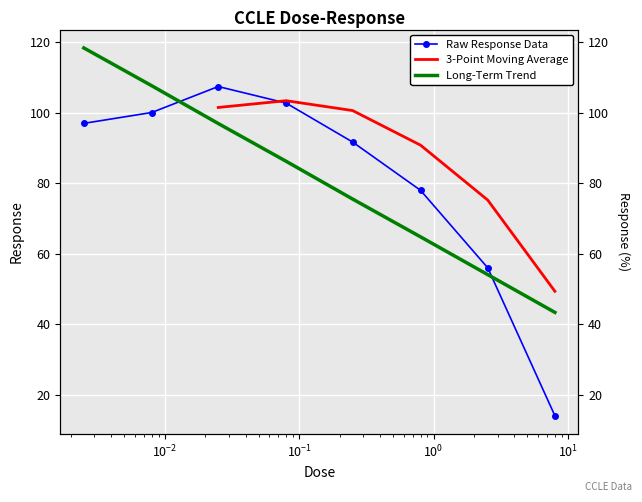

What is the label of the 2nd point from the left?

0.008